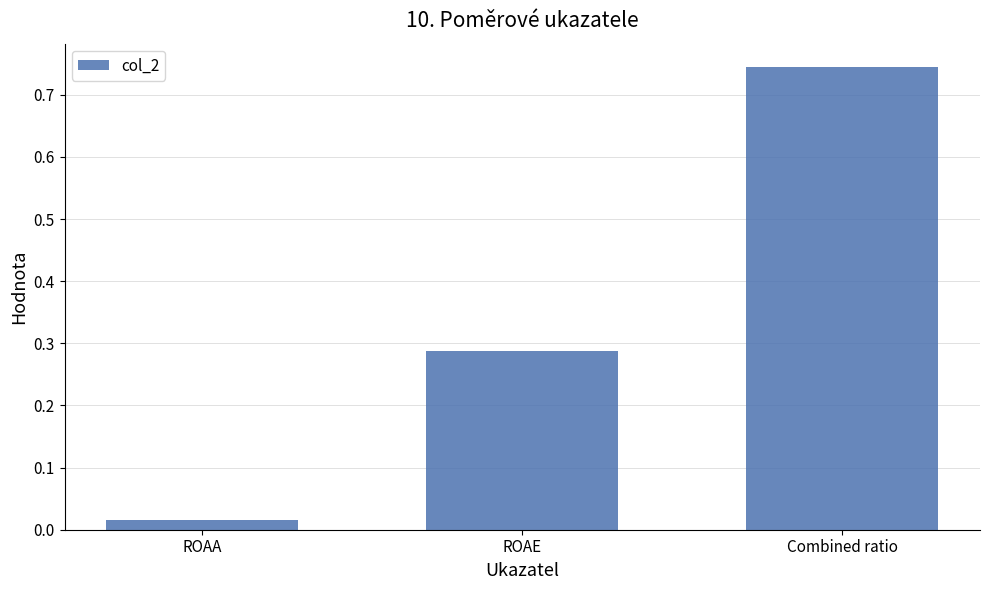

How many bars are there in total?

3